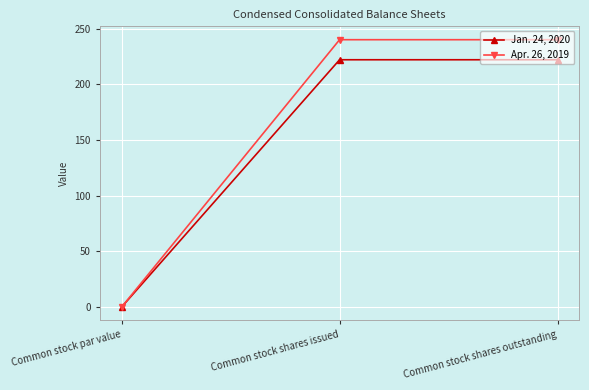

The value of Apr. 26, 2019 at Common stock shares issued is 373.9. True or false?

False